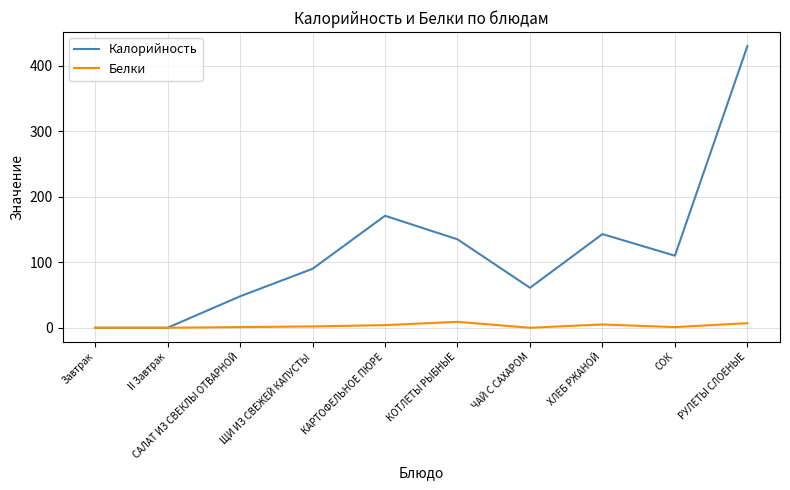

Is it true that Калорийность equals 135 at КОТЛЕТЫ РЫБНЫЕ?

True